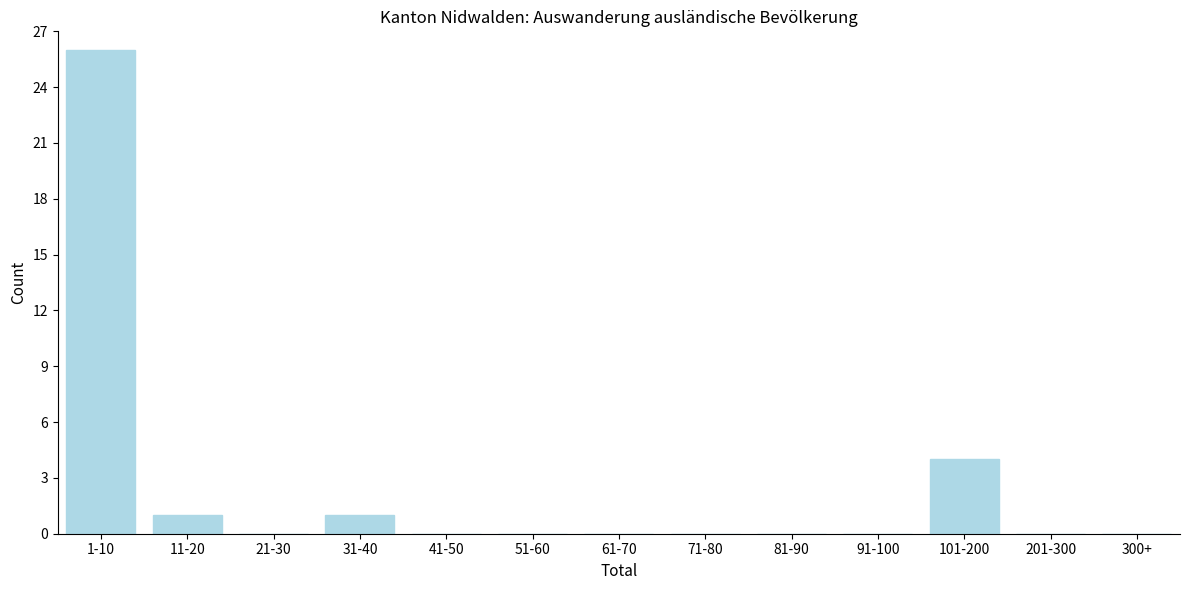

Reading left to right, extract all data points from this chart.

1-10=26	11-20=1	21-30=0	31-40=1	41-50=0	51-60=0	61-70=0	71-80=0	81-90=0	91-100=0	101-200=4	201-300=0	300+=0